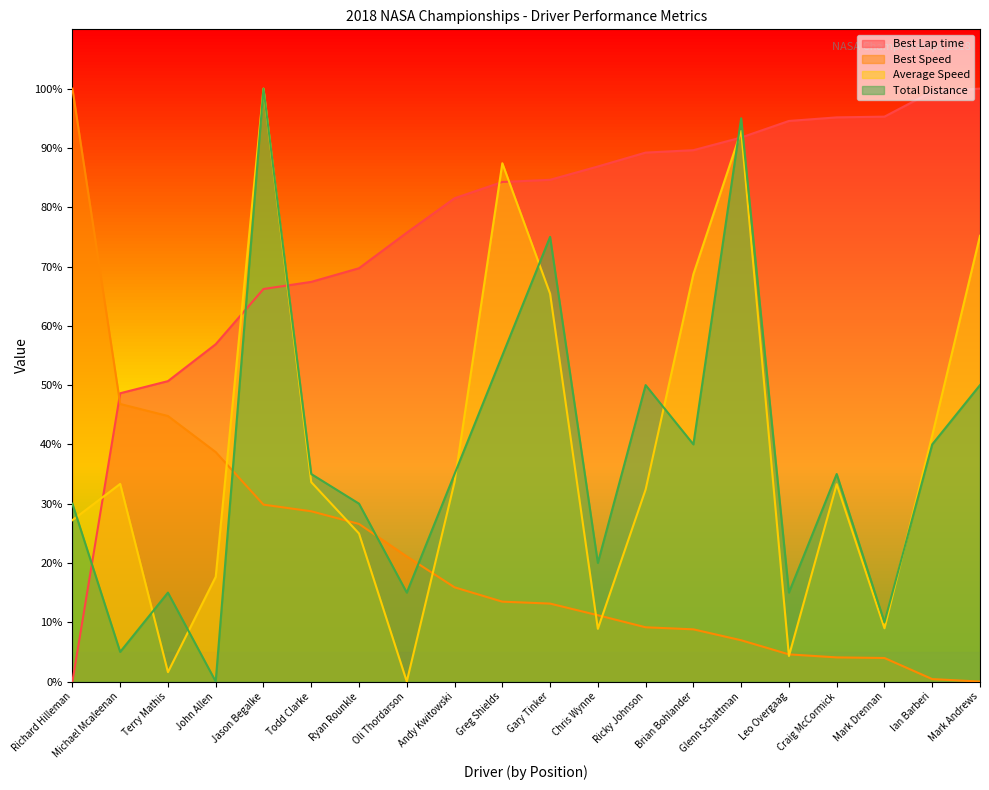

What is the sum of the Average Speed values at Leo Overgaag and Brian Bohlander?

73.0